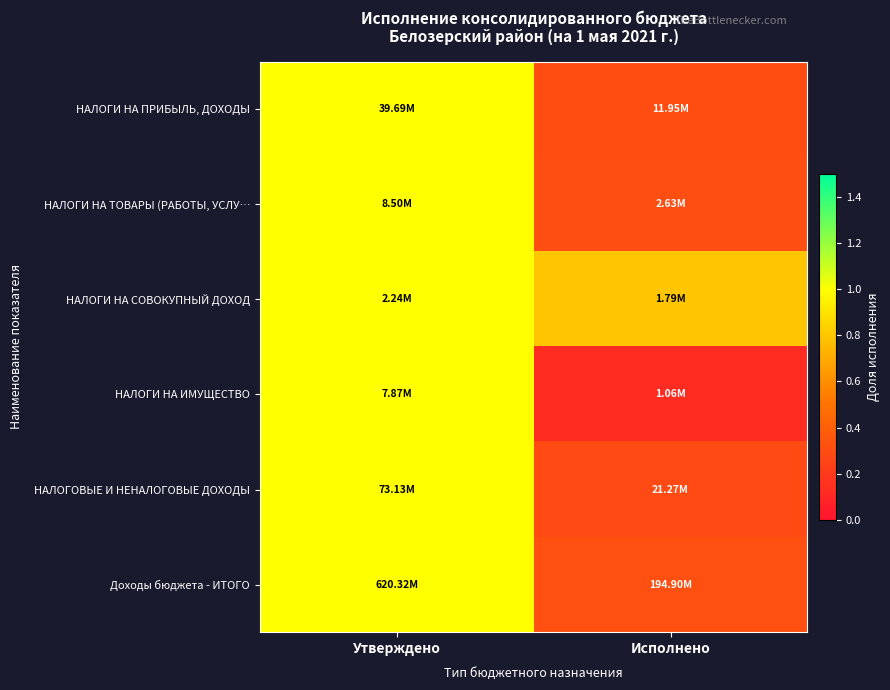

How many data points does each series have?

2